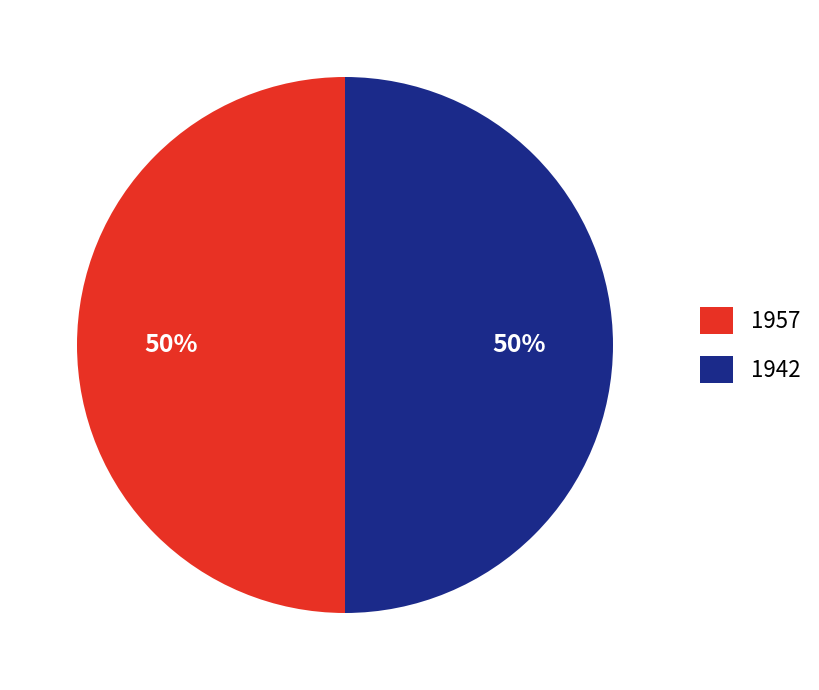

To the nearest percent, what percentage of the pie is 1942?

50%